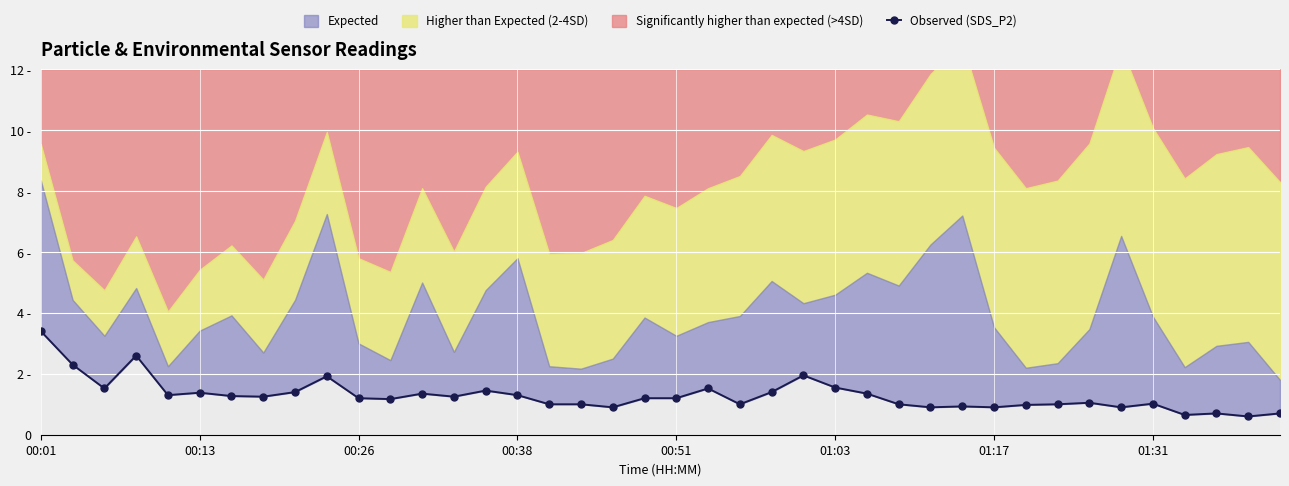

What is the difference between the maximum and second lowest values?

2.8